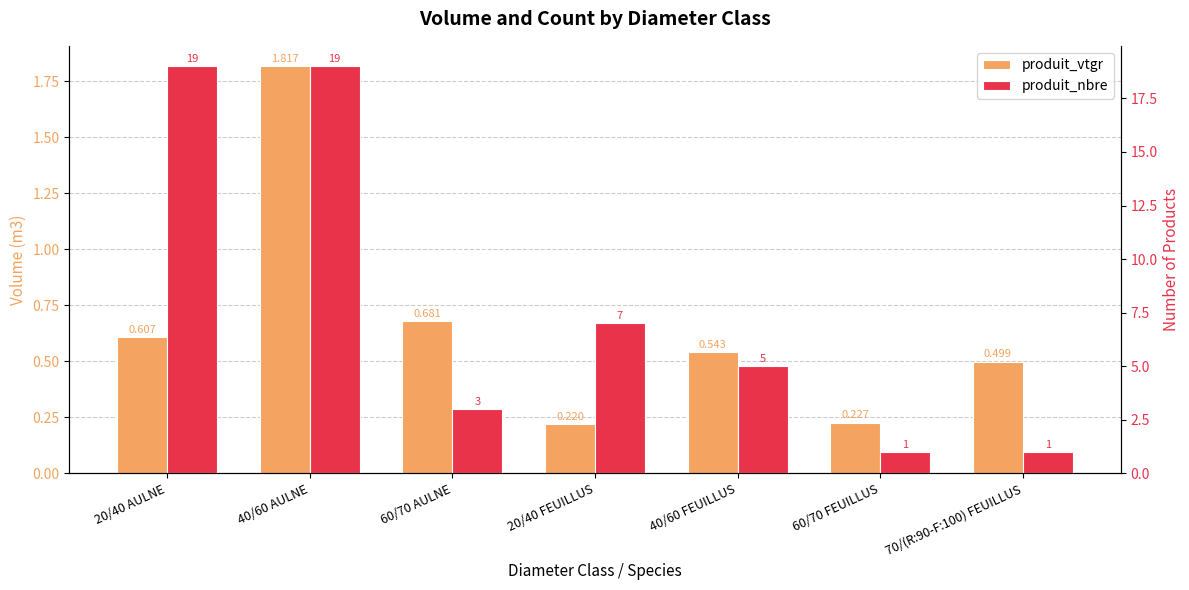

What is the value of the produit_vtgr bar at the 3rd from the left?

0.7